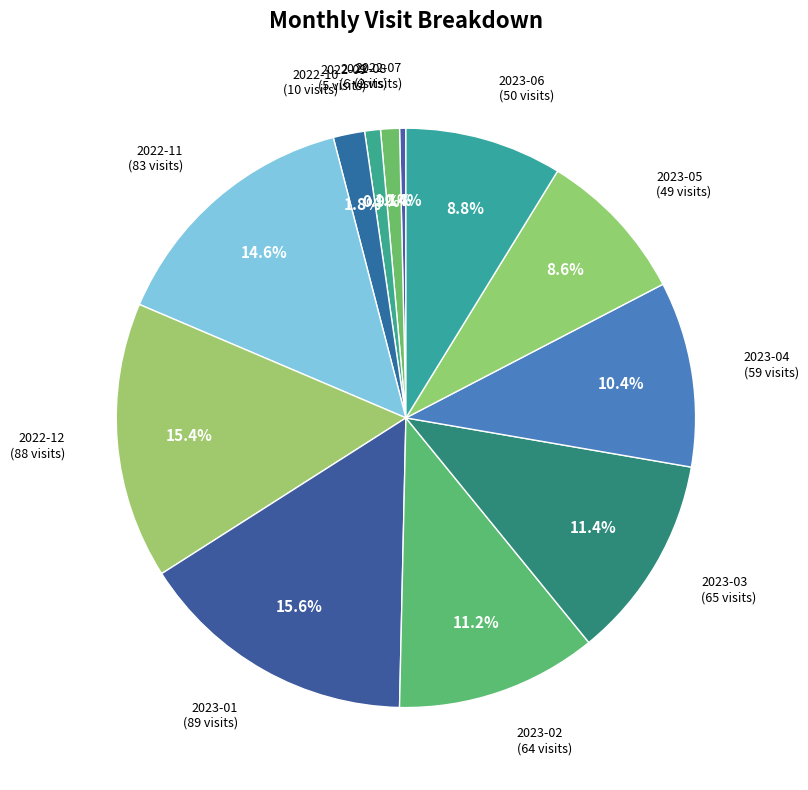

Which category has the biggest portion of the pie?

2023-01